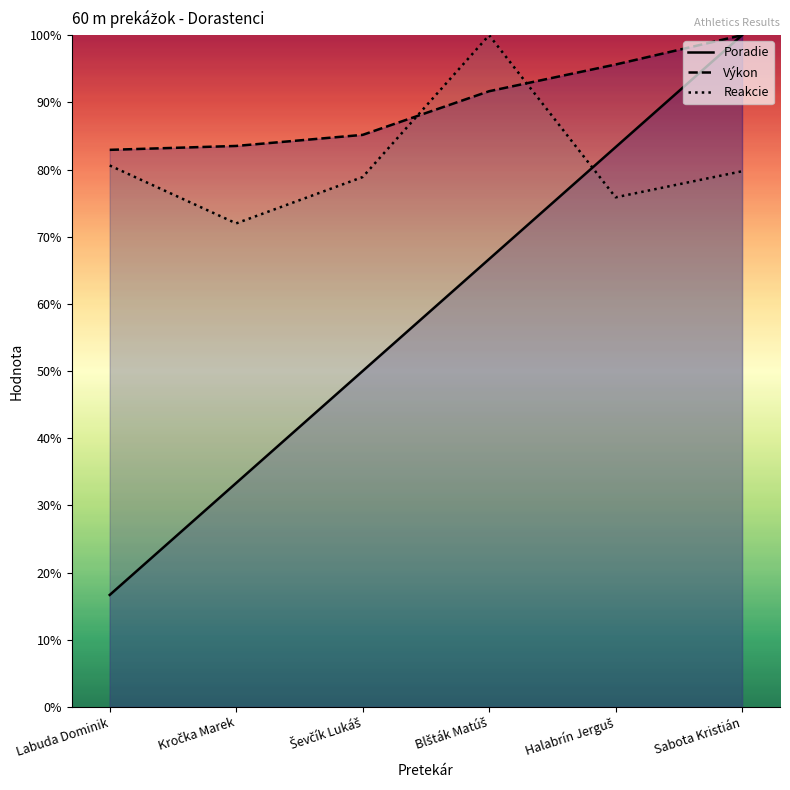

How many categories are shown in the chart?

6